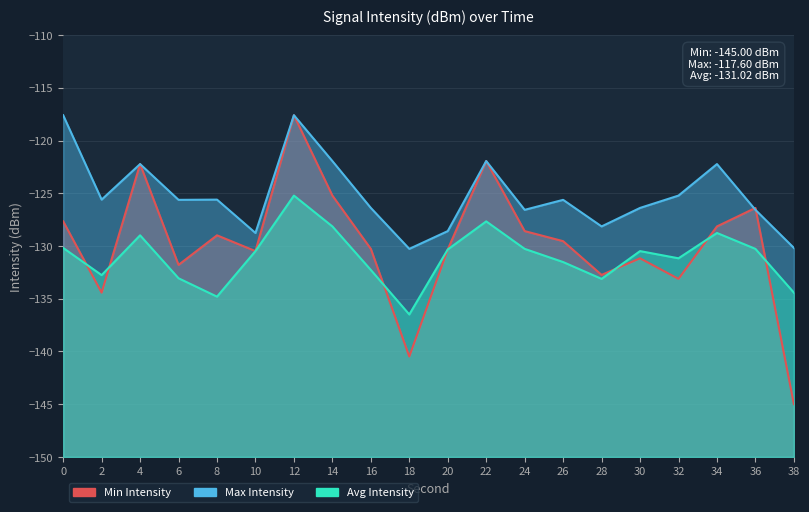

How many data points in Min Intensity are less than -129?

11